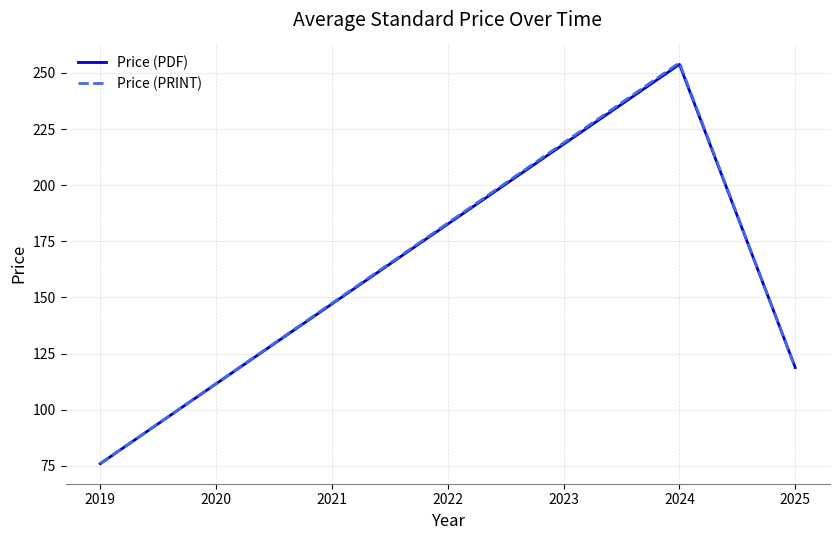

Reading left to right, extract all data points from this chart.

Price (PDF): 76.0	253.8	118.8
Price (PRINT): 76.0	254.6	118.8